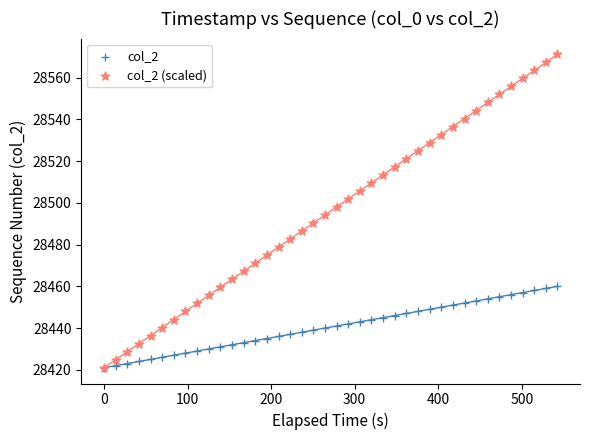

What are all the series names shown in the legend?

col_2, col_2 (scaled)